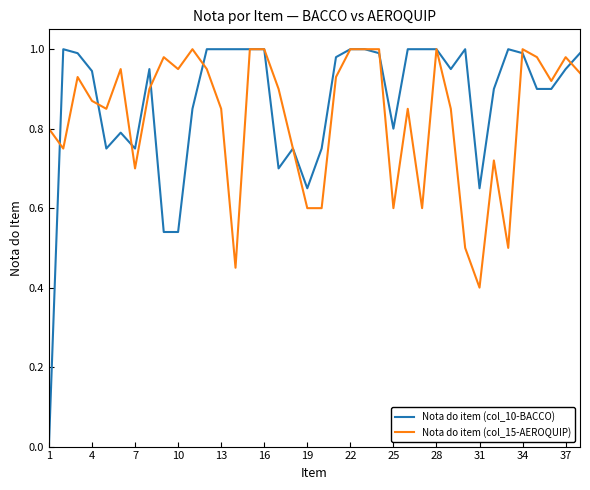

Which series has the largest range (max minus min)?

Nota do item (col_10-BACCO)